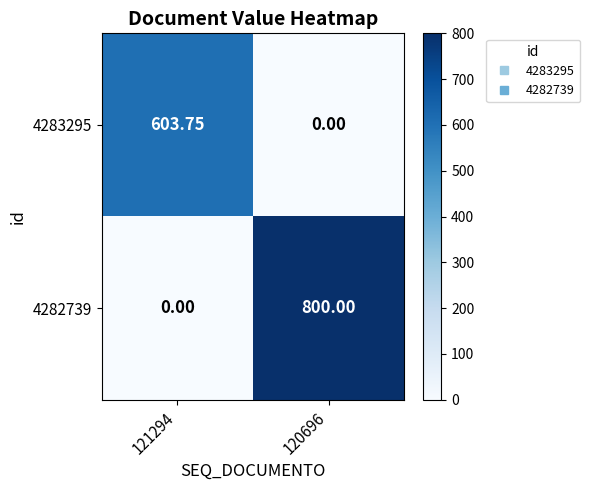

Is the value of 4283295 at 121294 greater than the value of 4282739 at 120696?

No